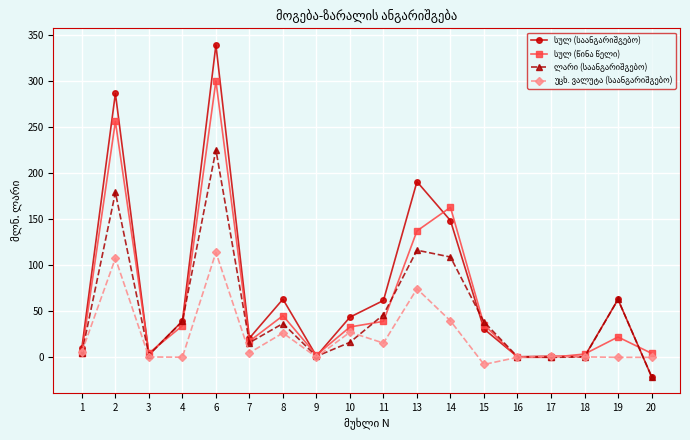

At which category is the sum across all series the highest?

6